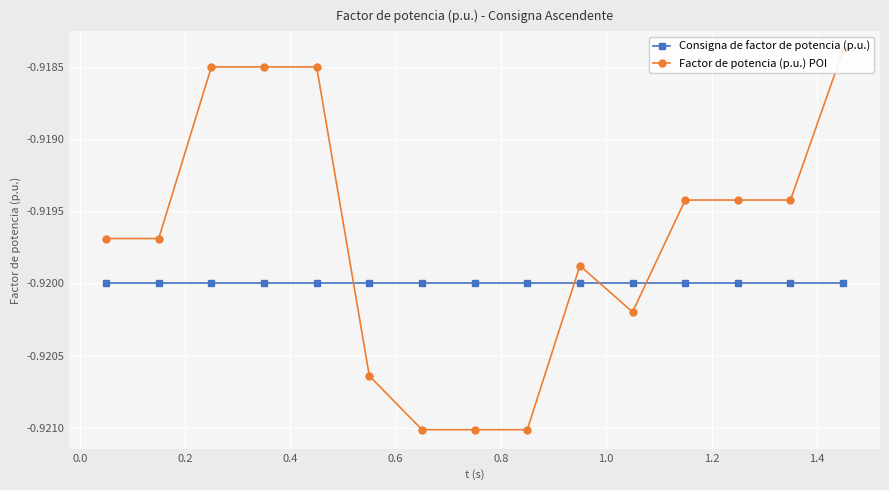

How many distinct data groups are displayed?

2